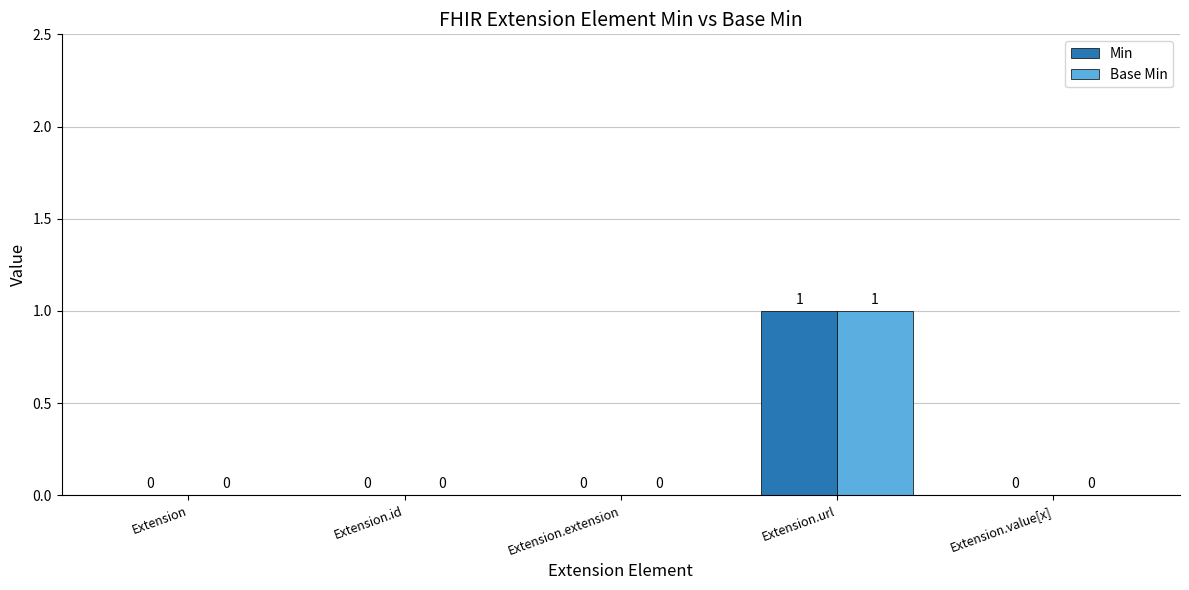

Reading right to left, what are all the values shown in this chart?

Min: 0	1	0	0	0
Base Min: 0	1	0	0	0